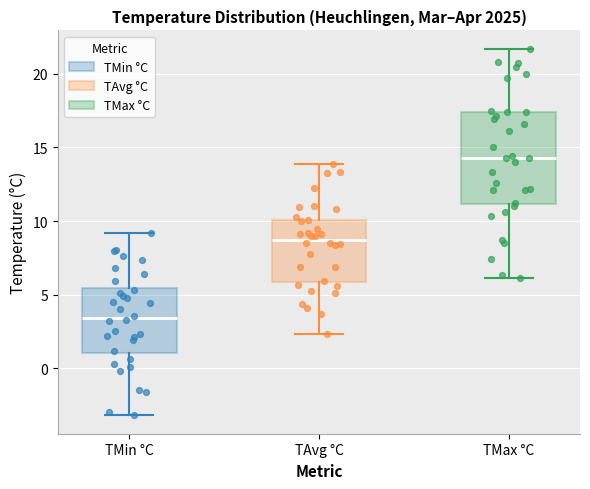

Reading left to right, read every box against the y-axis: the position of its median line, the range the box covers, and the ends of its whiskers. The values are not printed on the chart, so give them approximately, as read against the axis.

TMin °C: median 3.5, box 1.0 to 5.5, whiskers -3.0 to 9.0
TAvg °C: median 8.5, box 6.0 to 10.0, whiskers 2.5 to 14.0
TMax °C: median 14.5, box 11.0 to 17.5, whiskers 6.0 to 21.5